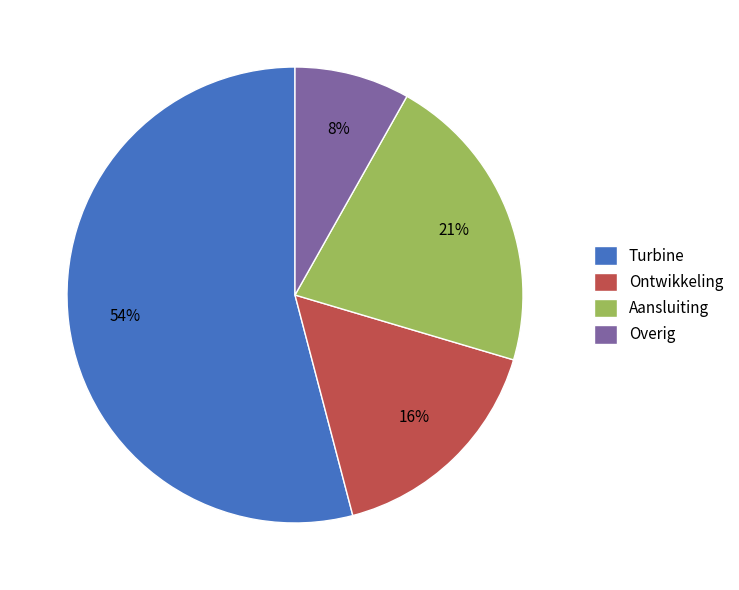

Rank the categories by value from lowest to highest.

Overig, Ontwikkeling, Aansluiting, Turbine